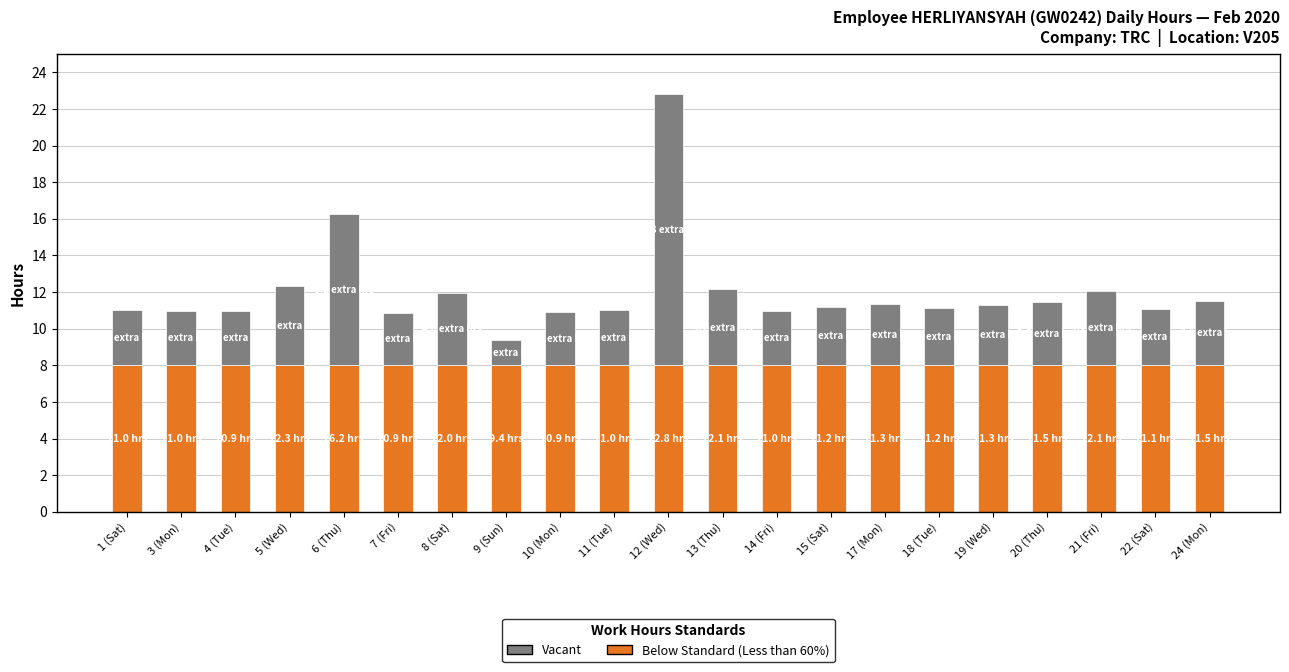

What is the total value across all series at 3 (Mon)?

11.0